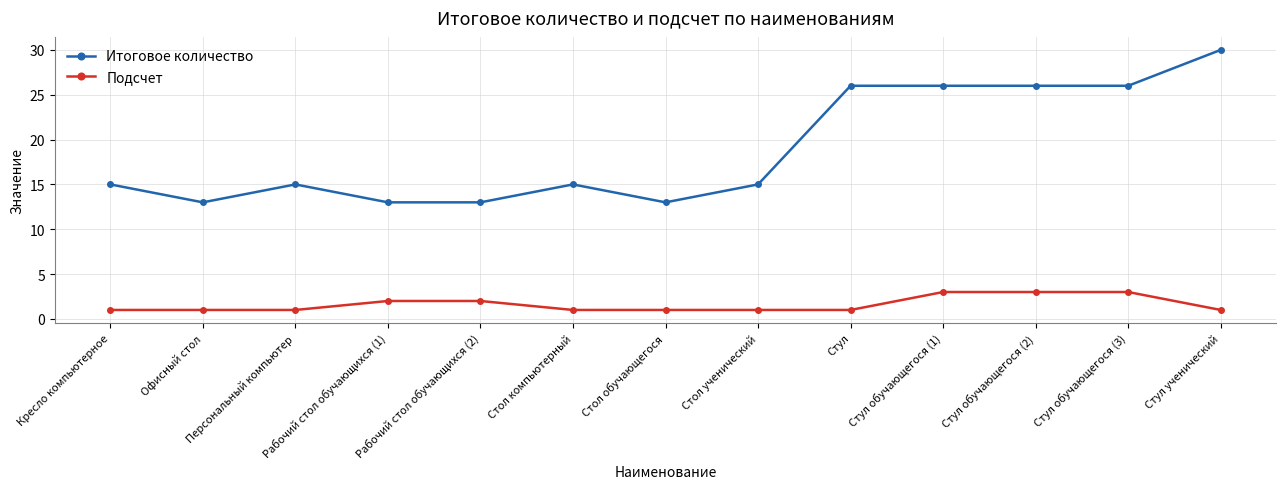

What is the sum of all Итоговое количество values?

246